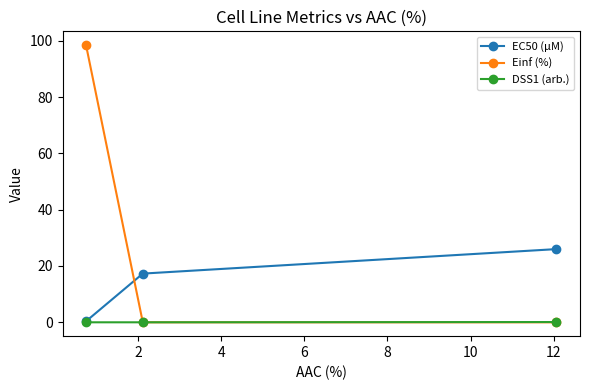

What is the value of the EC50 (µM) point at the 1st from the left?

0.4